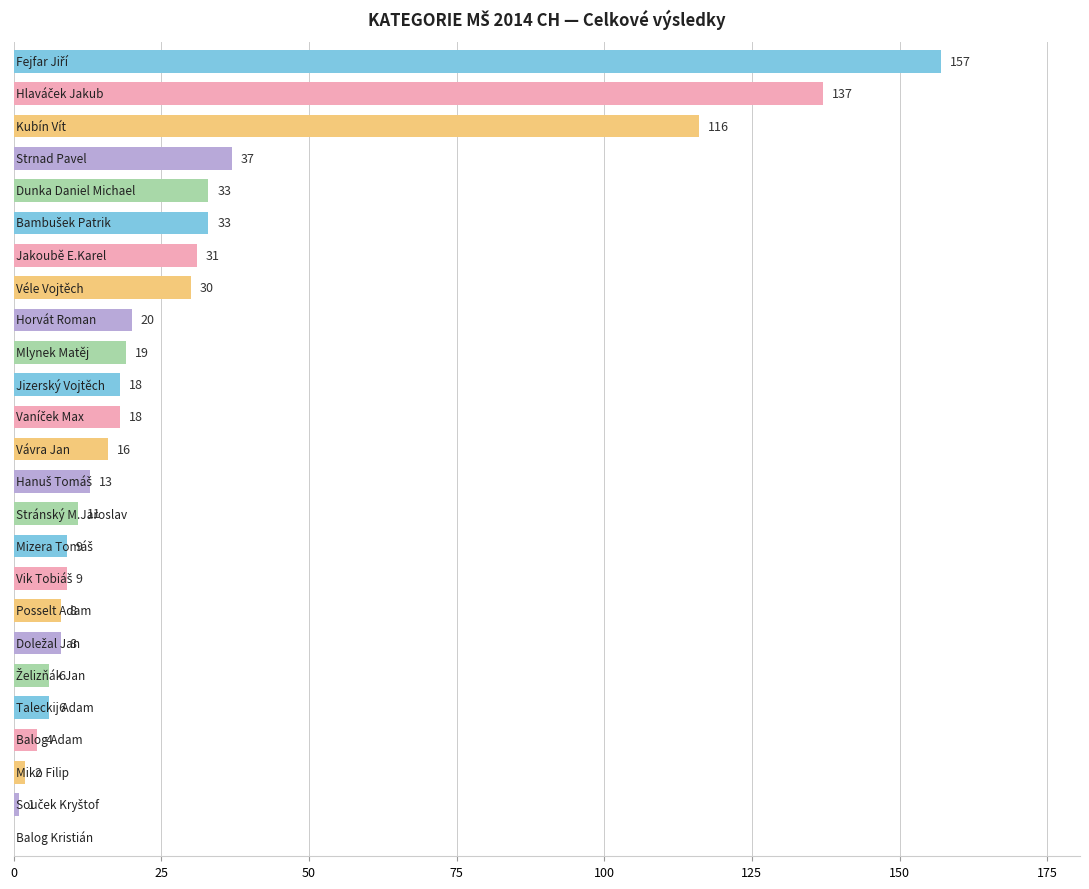

What is the greatest value displayed?

157